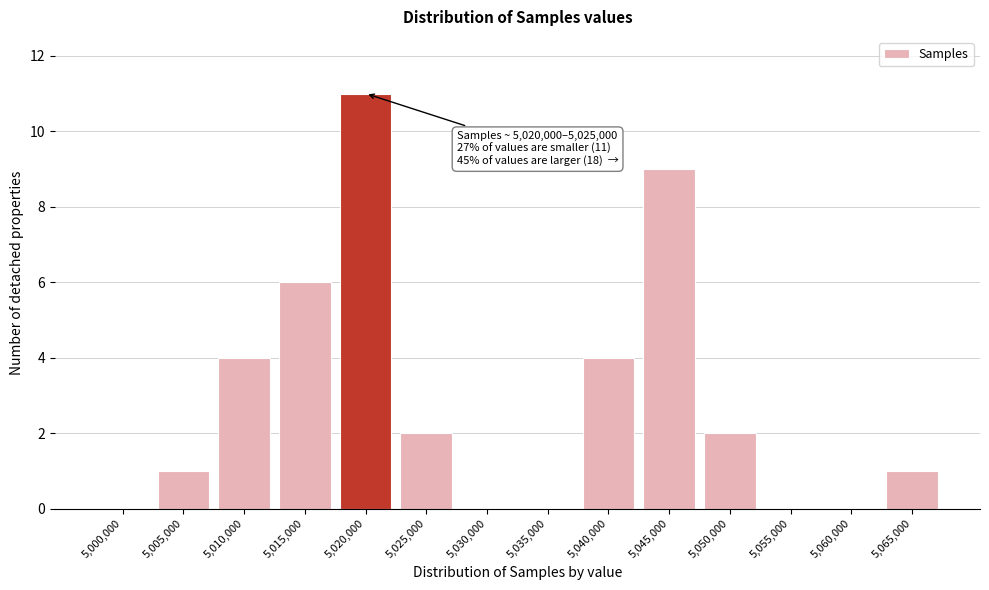

Reading left to right, what are all the values shown in this chart?

5,000,000=0	5,005,000=1	5,010,000=4	5,015,000=6	5,020,000=11	5,025,000=2	5,030,000=0	5,035,000=0	5,040,000=4	5,045,000=9	5,050,000=2	5,055,000=0	5,060,000=0	5,065,000=1